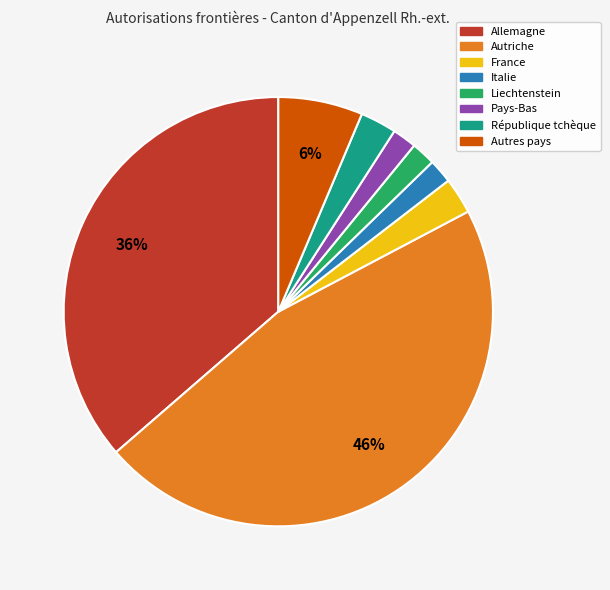

Is there a majority slice in this chart?

No